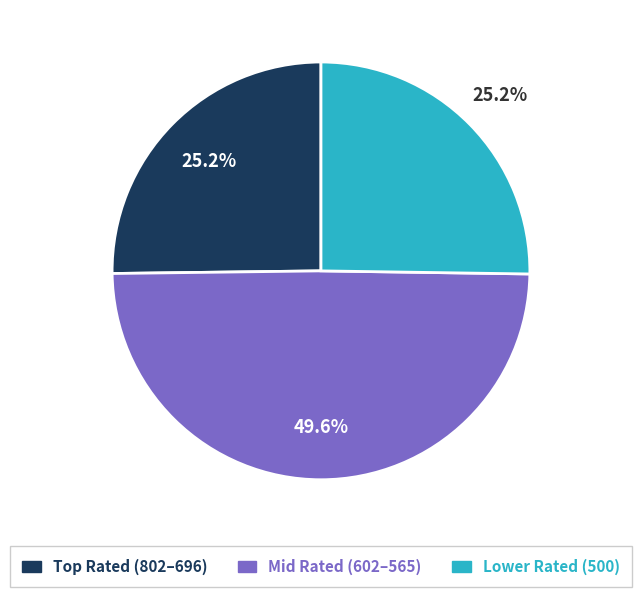

Does any single category account for the majority?

No